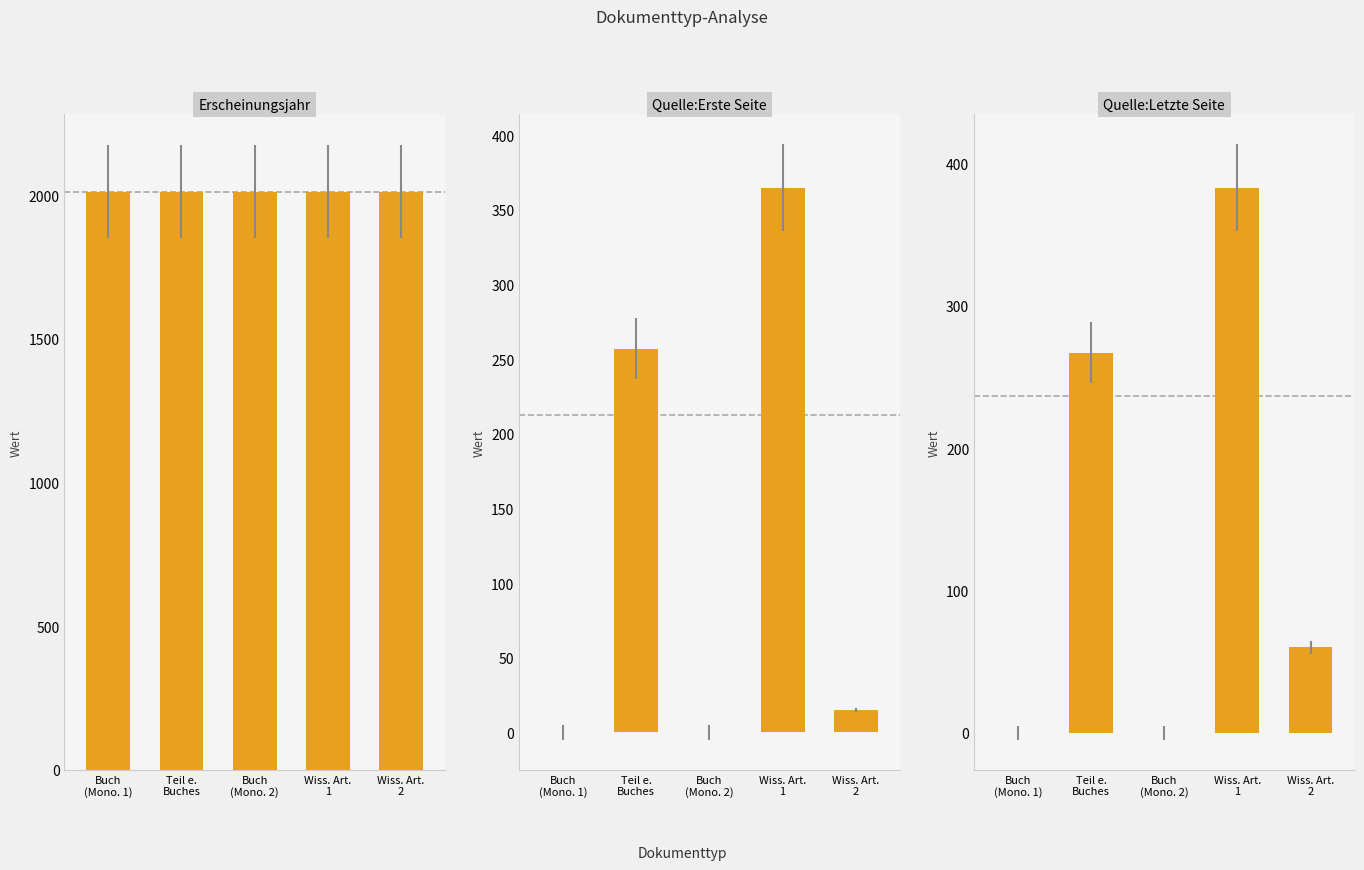

Reading right to left, transcribe all the data shown in this chart.

Erscheinungsjahr: 2012	2012	2012	2012	2012
Quelle:Erste Seite: 15	365	0	257	0
Quelle:Letzte Seite: 60	383	0	267	0